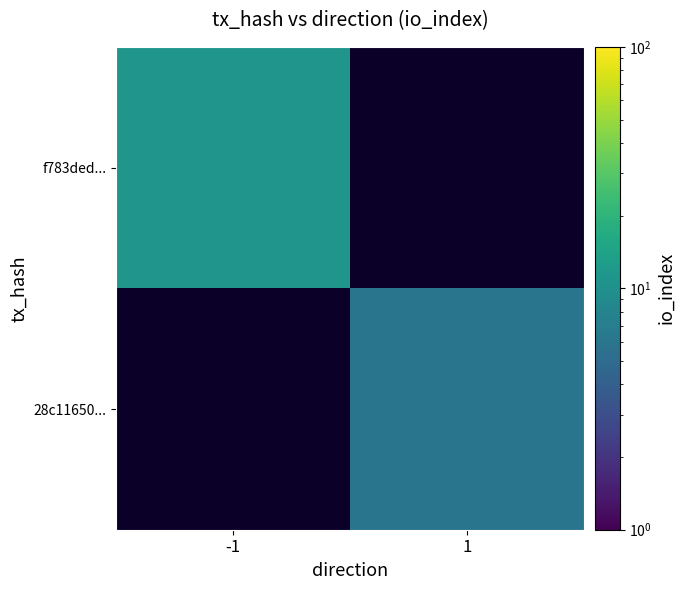

Is it true that f783ded... equals 14.3 at -1?

False